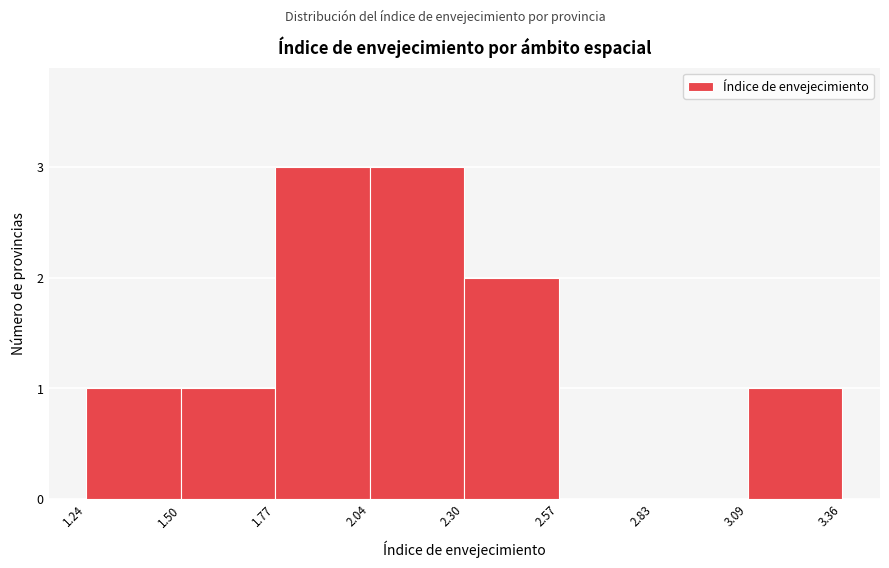

What is the height of the bar covering 2.04 to 2.30 on the x-axis? The values are not printed on the chart, so give them approximately, as read against the axis.

3